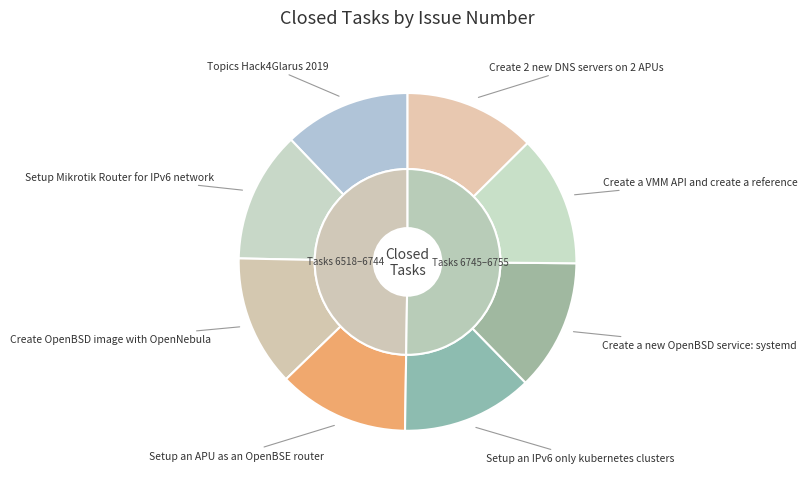

Does any single category account for the majority?

No